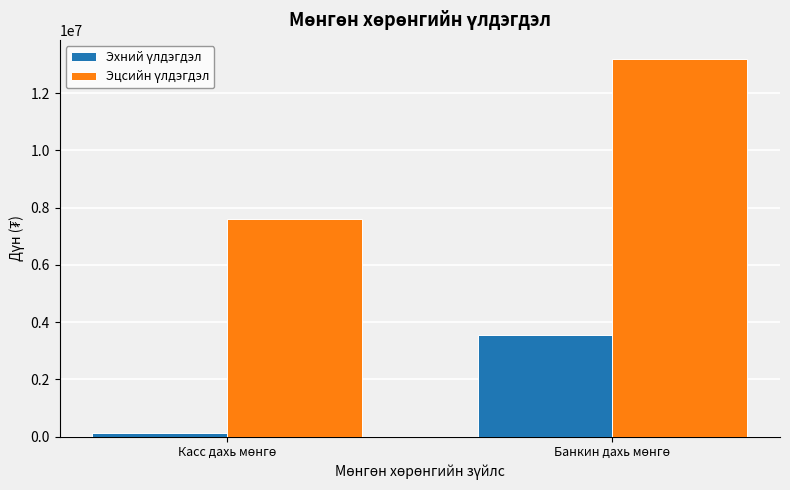

What is the greatest value displayed?

13201996.0